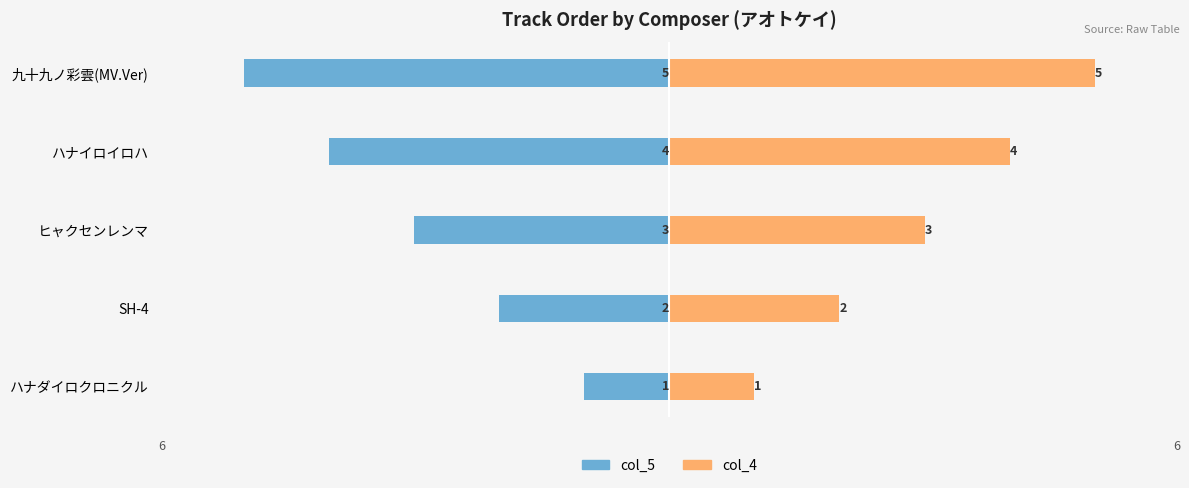

Are the bars horizontal?

Yes